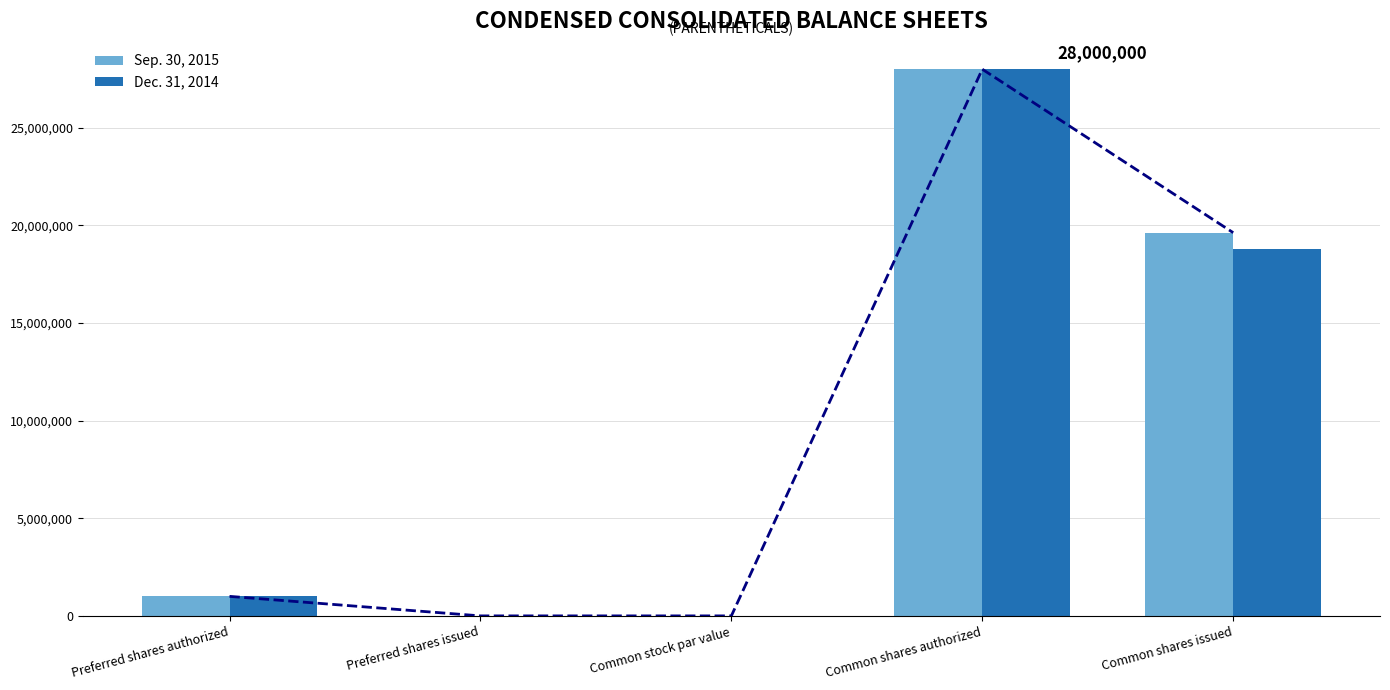

What is the label of the 5th bar from the right?

Preferred shares authorized